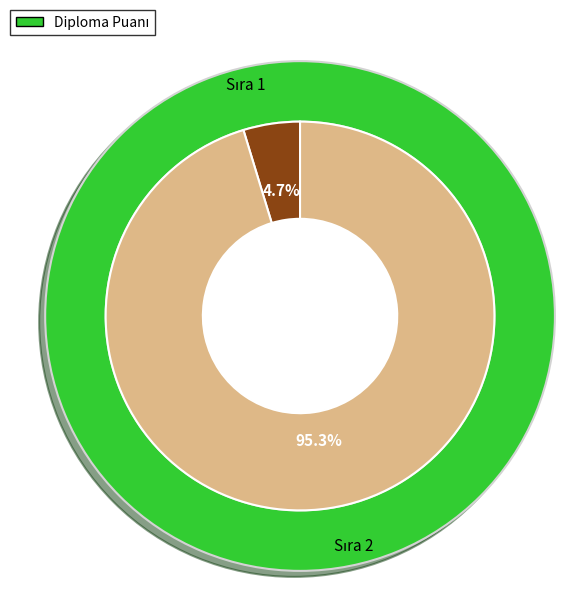

How much of the chart is everything except 2?

4.7%